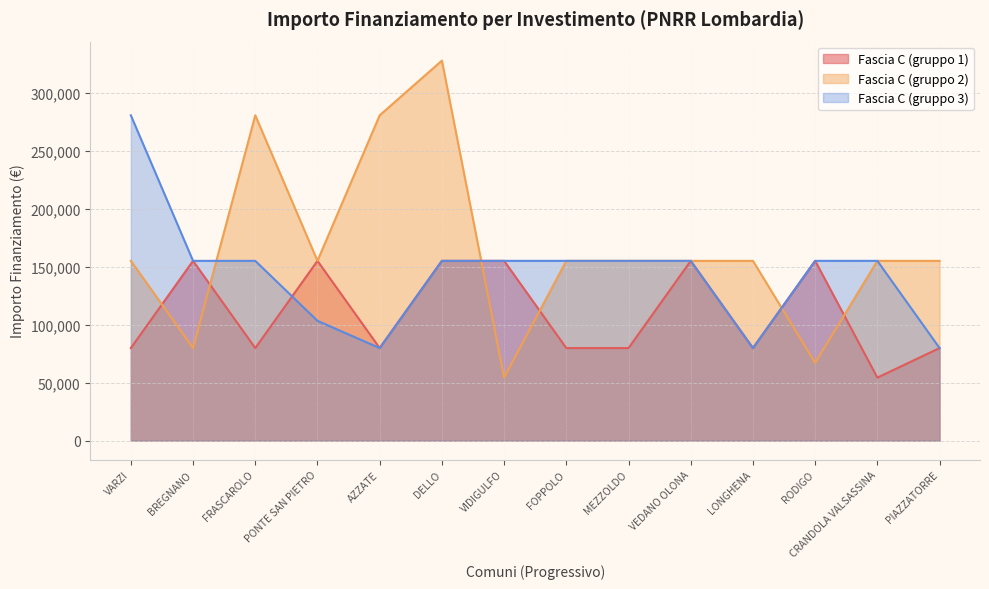

True or false: Fascia C has more than 1 interior local peaks.

True